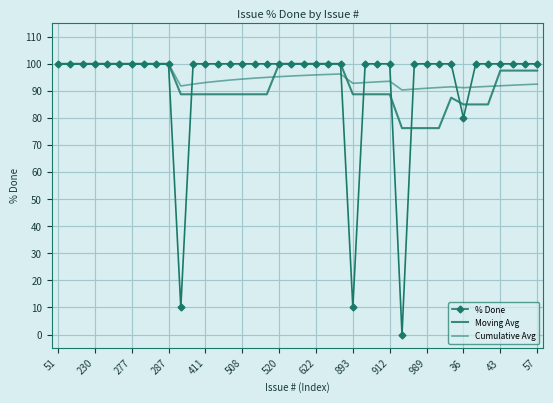

How many data points in Moving Avg are less than 97?

20